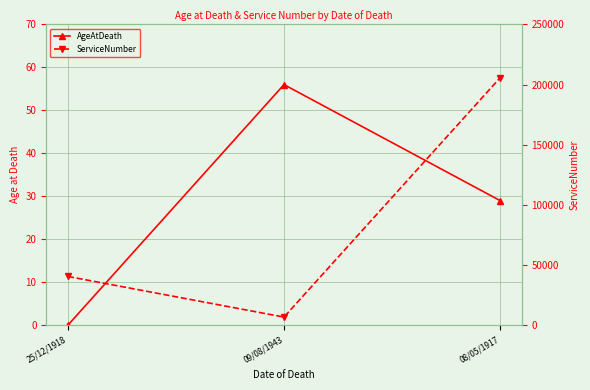

The ServiceNumber series shows 323860 at 08/05/1917. True or false?

False